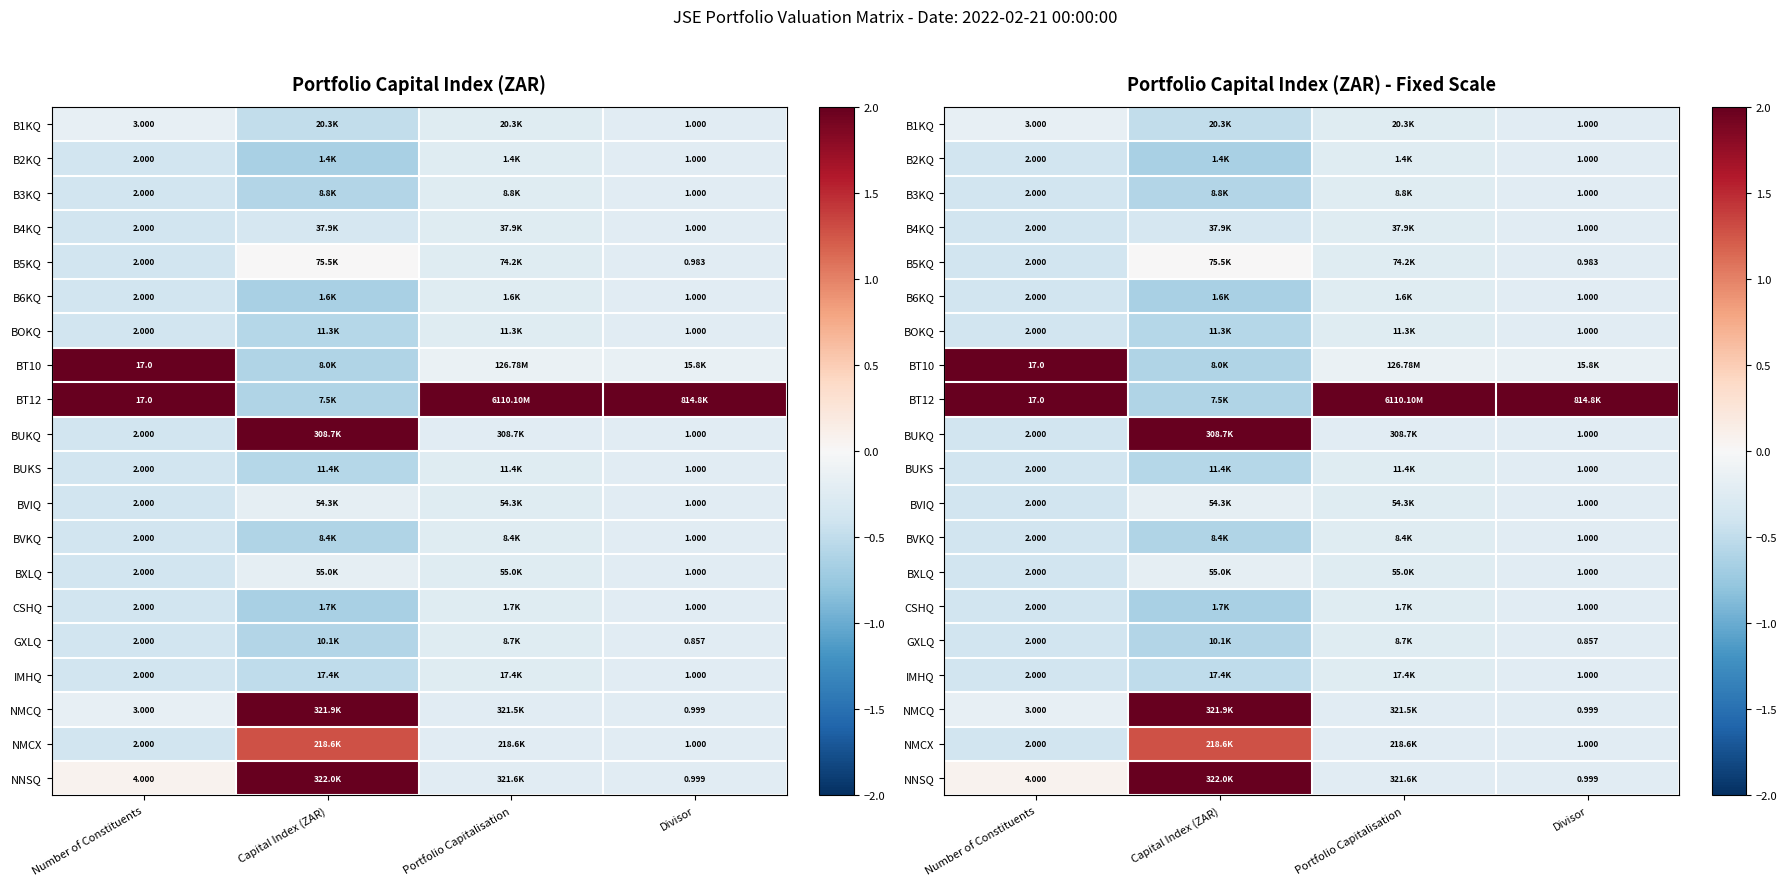

The BOKQ series shows -0.1 at Number of Constituents. True or false?

False